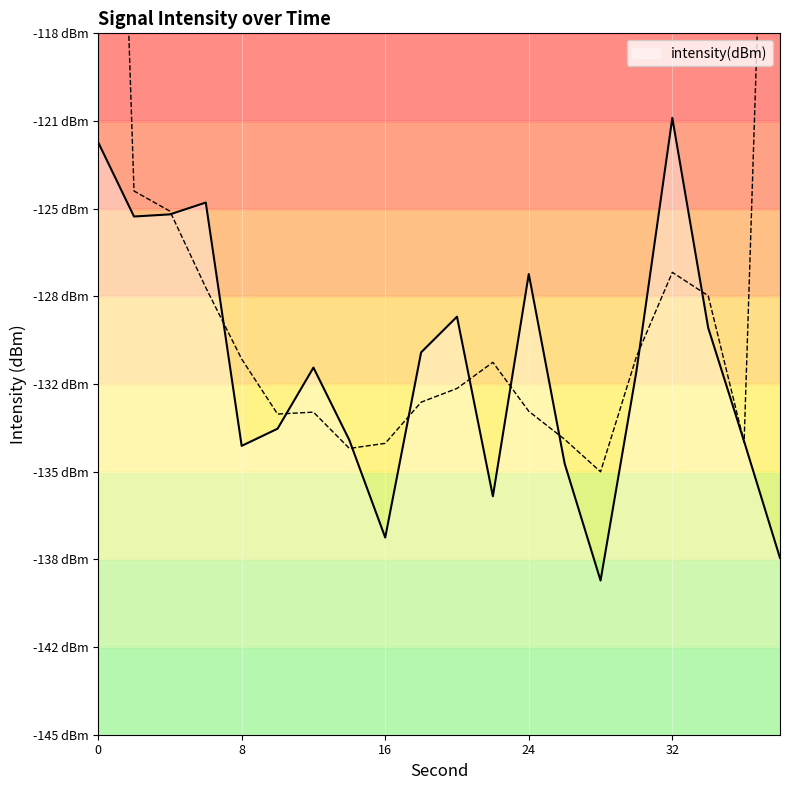

Reading left to right, what are all the values shown in this chart?

-122.2	-125.1	-125.0	-124.5	-133.9	-133.2	-130.9	-133.7	-137.4	-130.3	-128.9	-135.8	-127.3	-134.6	-139.1	-131.0	-121.3	-129.3	-133.7	-138.2